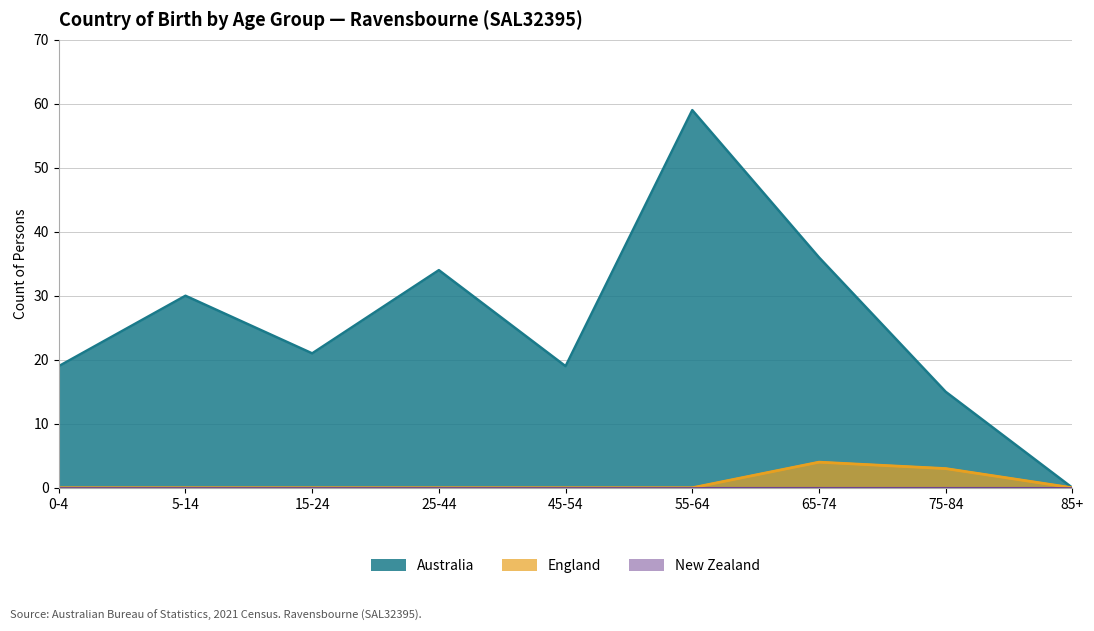

Reading left to right, transcribe all the data shown in this chart.

Australia: 19	30	21	34	19	59	36	15	0
England: 0	0	0	0	0	0	4	3	0